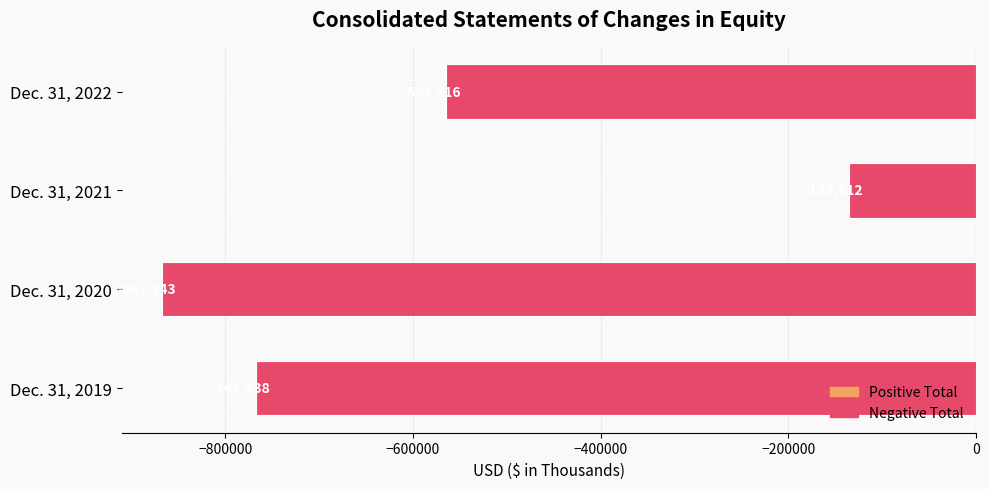

Reading top to bottom, extract all data points from this chart.

Dec. 31, 2022=-564416	Dec. 31, 2021=-135612	Dec. 31, 2020=-867243	Dec. 31, 2019=-767538